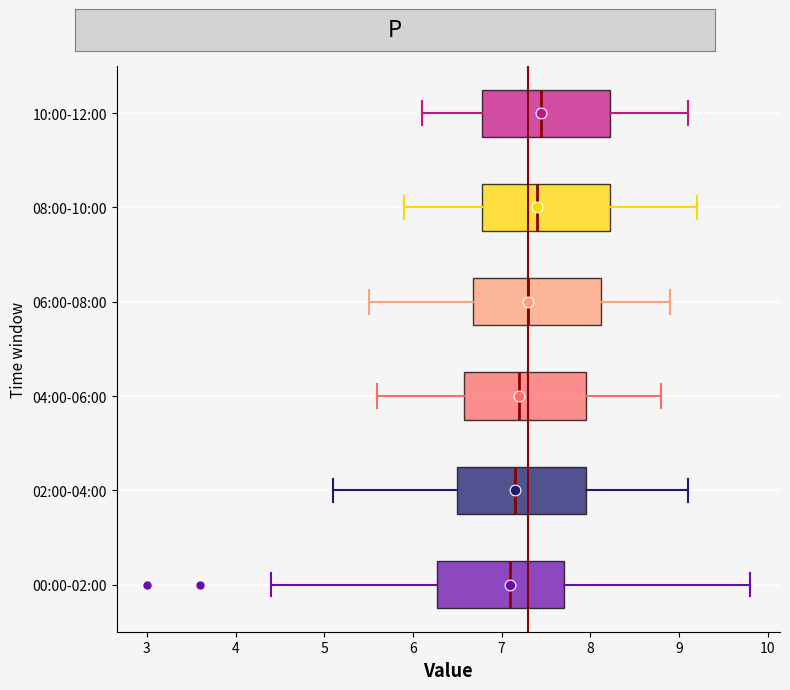

Reading bottom to top, read every box against the x-axis: the position of its median line, the range the box covers, and the ends of its whiskers. The values are not printed on the chart, so give them approximately, as read against the axis.

00:00-02:00: median 7.1, box 6.3 to 7.7, whiskers 4.4 to 9.8
02:00-04:00: median 7.2, box 6.5 to 8.0, whiskers 5.1 to 9.1
04:00-06:00: median 7.2, box 6.6 to 8.0, whiskers 5.6 to 8.8
06:00-08:00: median 7.3, box 6.7 to 8.1, whiskers 5.5 to 8.9
08:00-10:00: median 7.4, box 6.8 to 8.2, whiskers 5.9 to 9.2
10:00-12:00: median 7.5, box 6.8 to 8.2, whiskers 6.1 to 9.1